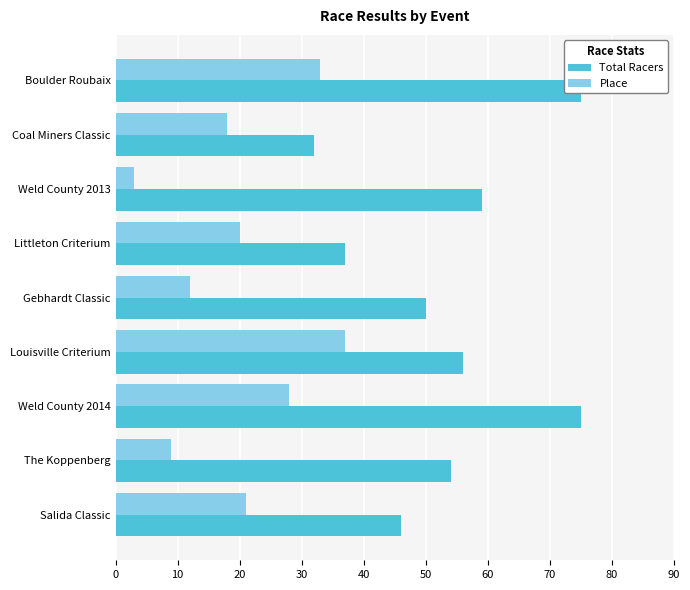

Is it true that Total Racers equals 68 at Gebhardt Classic?

False